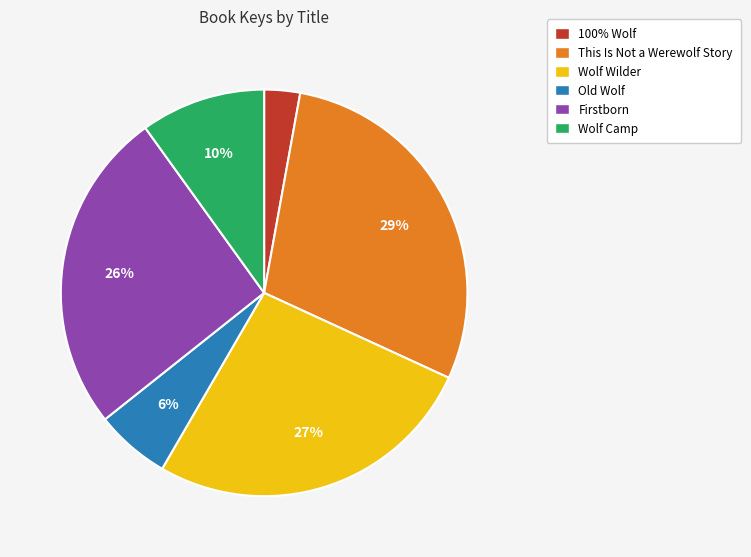

Approximately how many times larger is the value at Old Wolf compared to Firstborn?

0.2